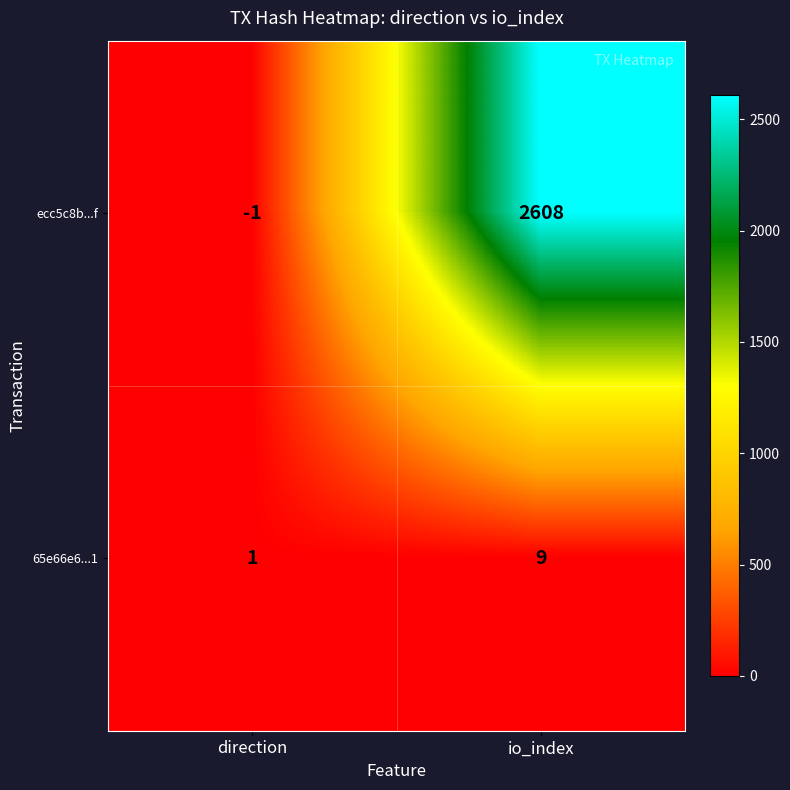

What is the sum of the 65e66e6...1 values at io_index and direction?

10